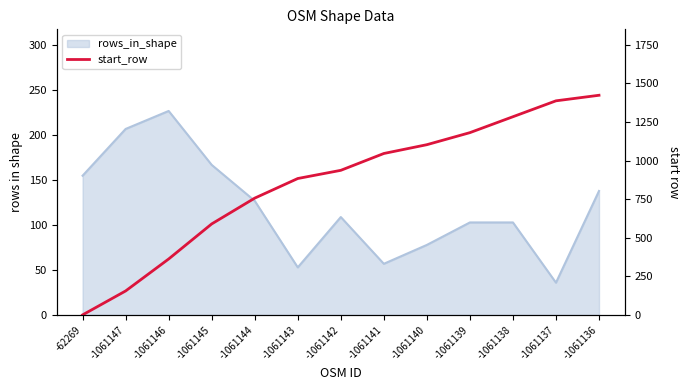

Which label corresponds to the smallest value in the chart?

-62269